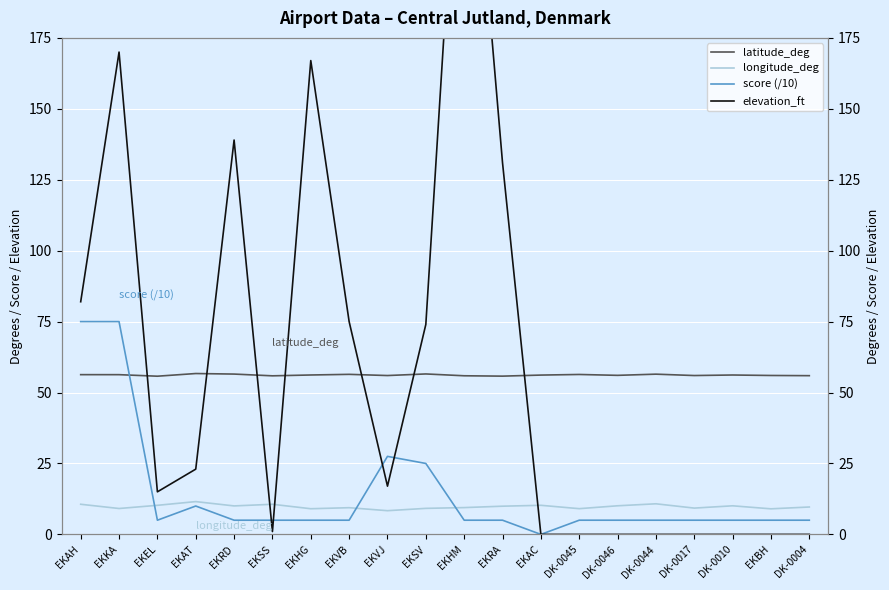

What is the sum of all score (/10) values?

282.5